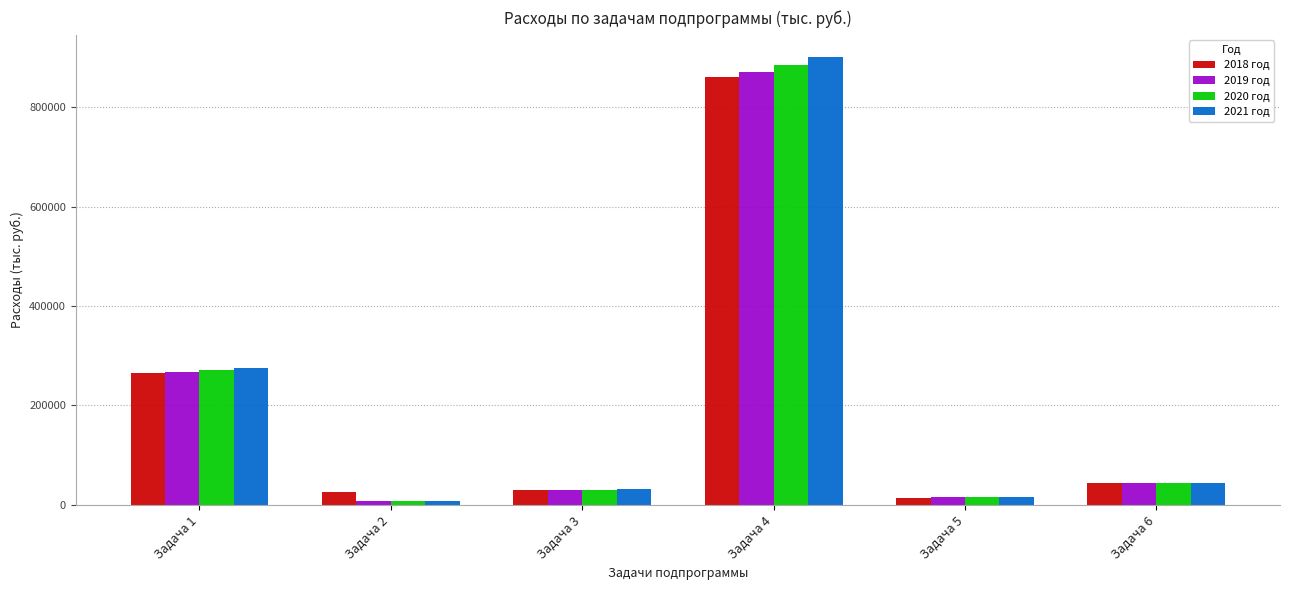

What is the sum of all 2020 год values?

1253333